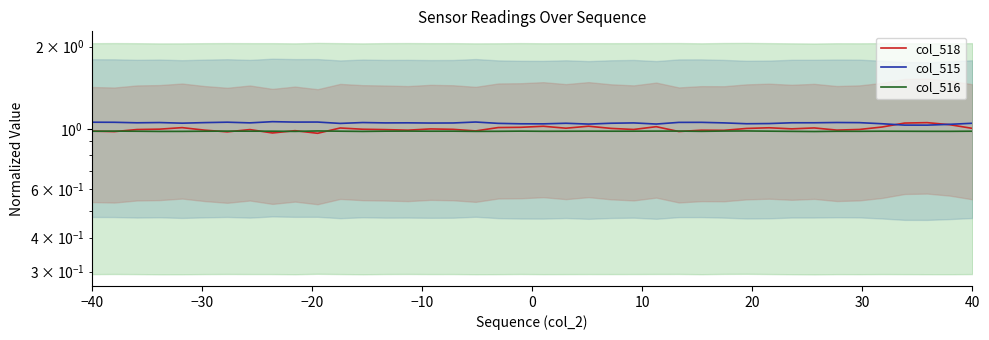

What is the maximum value shown in the chart?

1.1